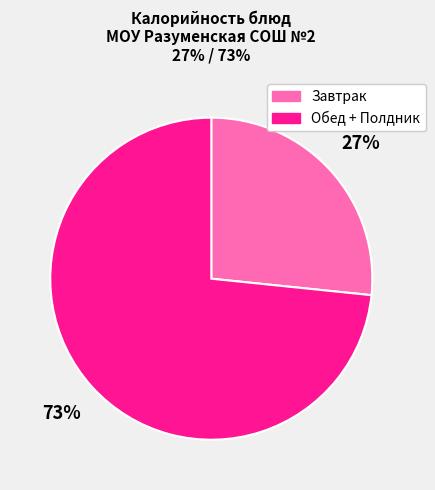

To the nearest percent, what is the average slice percentage?

50%